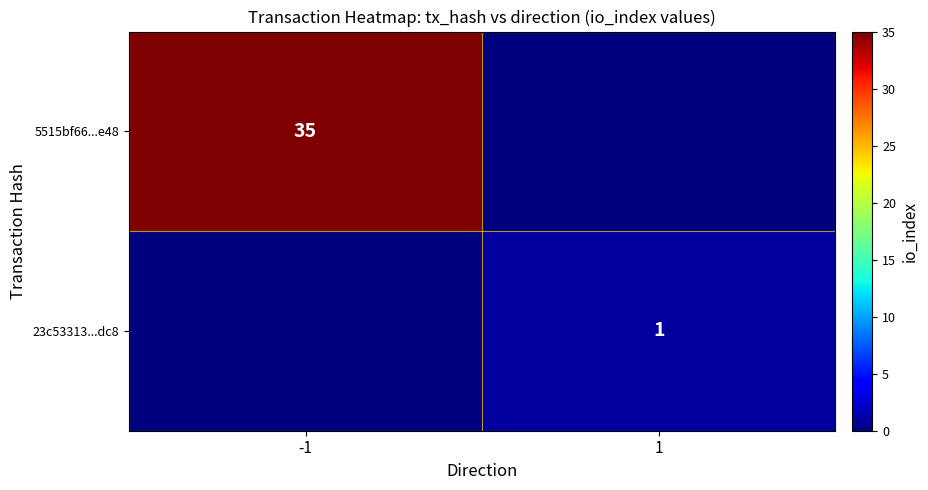

True or false: 23c53313...dc8 has a value of 0 at 1.

False